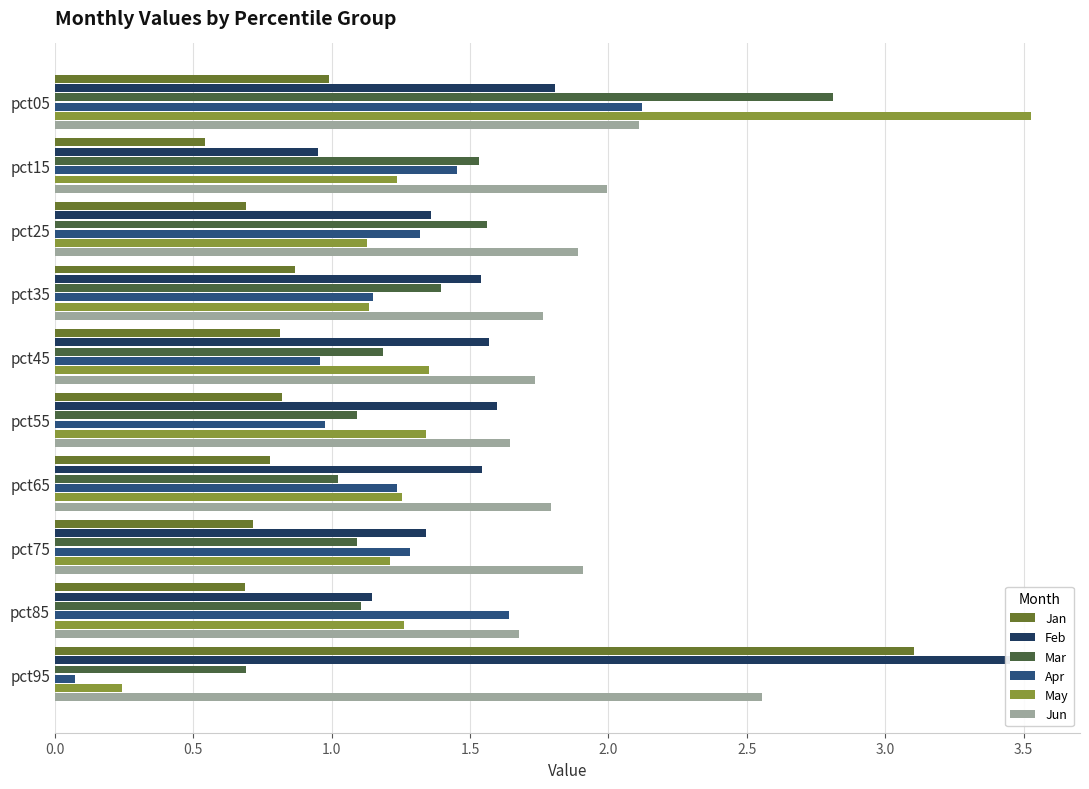

How many bars are there in each group?

6